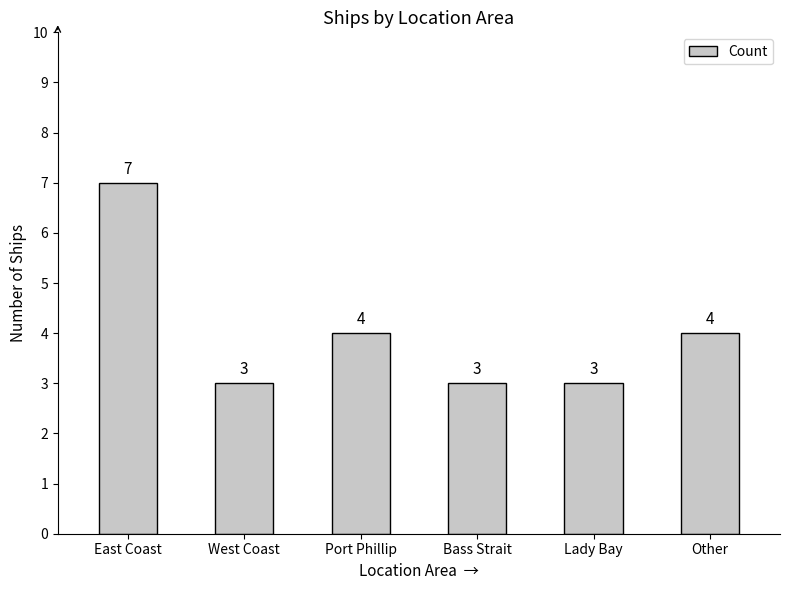

Which has a higher value, West Coast or Other?

Other